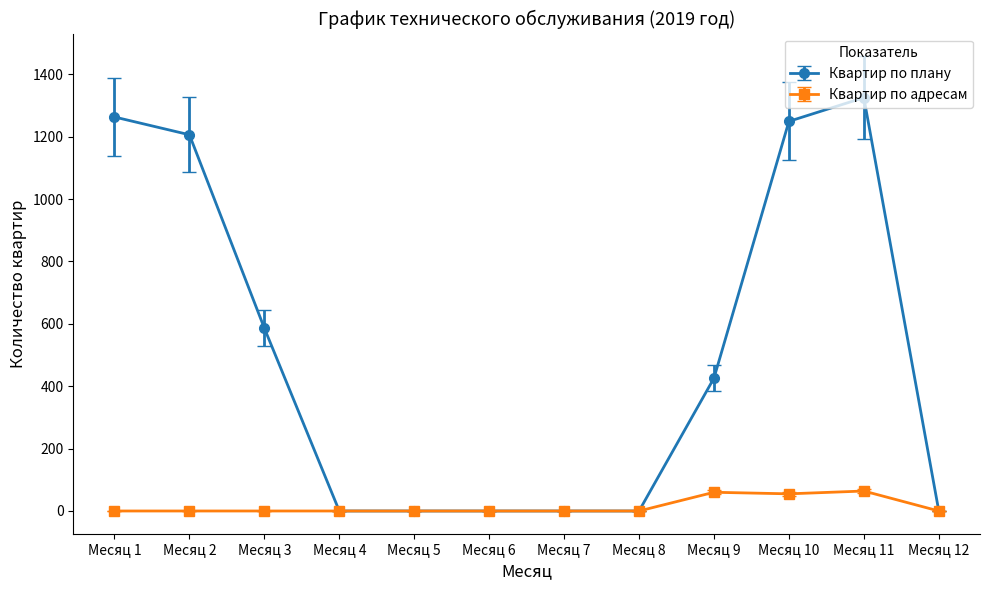

Is the value of Квартир по плану at Месяц 1 greater than the value of Квартир по адресам at Месяц 6?

Yes